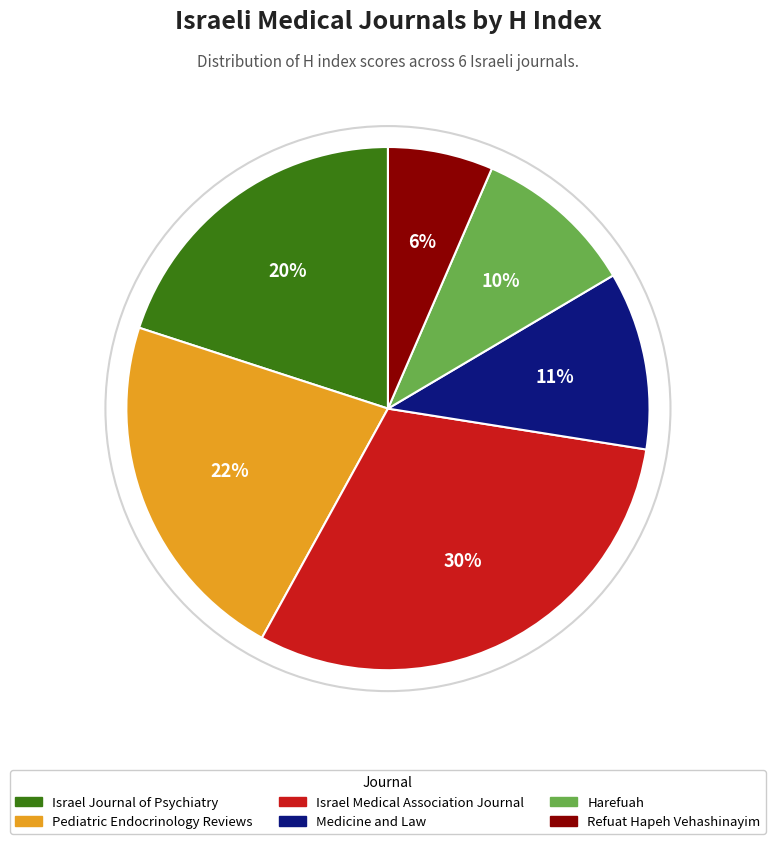

To the nearest percent, what is the difference between the largest and smallest slice percentages?

24%